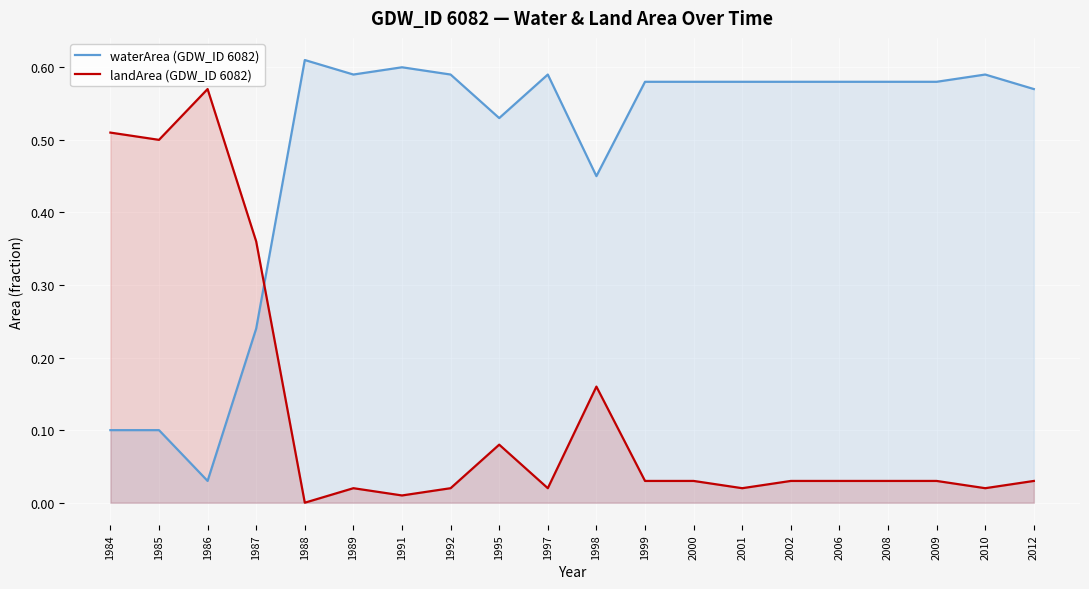

Which series has the widest spread of values?

waterArea (GDW_ID 6082)